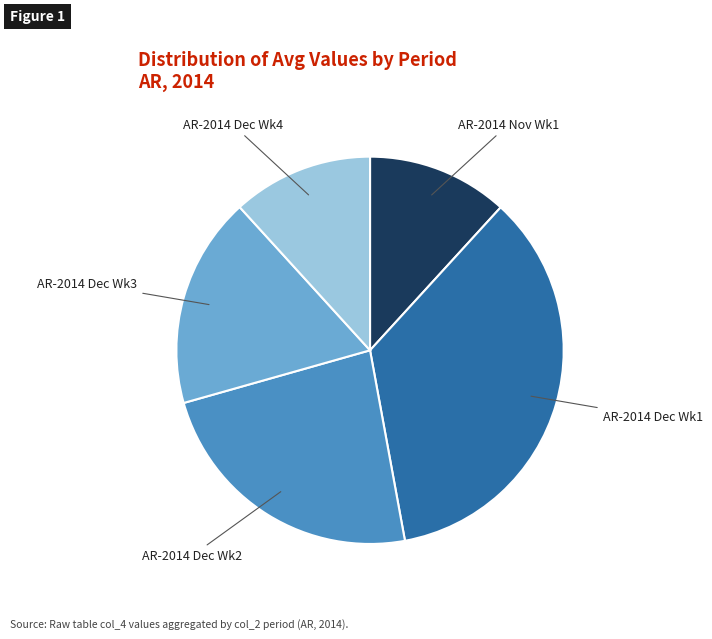

Does any single category account for the majority?

No